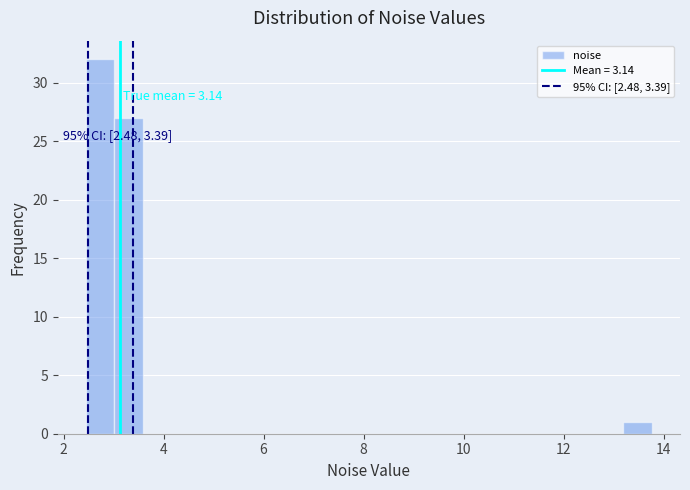

Read against the x-axis, roughly where is the centre of the tallest bar?

2.8